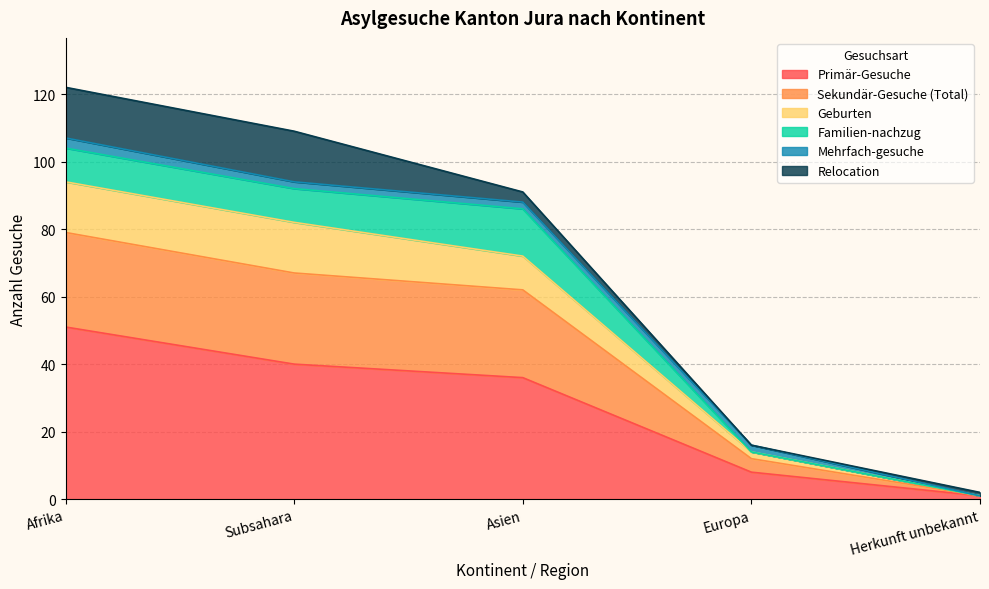

What is the highest value of the Primär-Gesuche series?

51